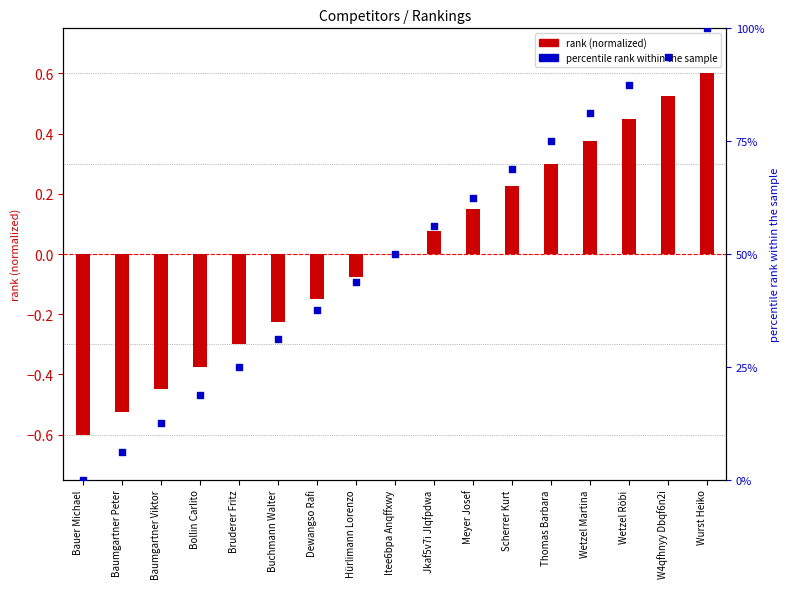

What are all the series names shown in the legend?

rank (normalized), percentile rank within the sample